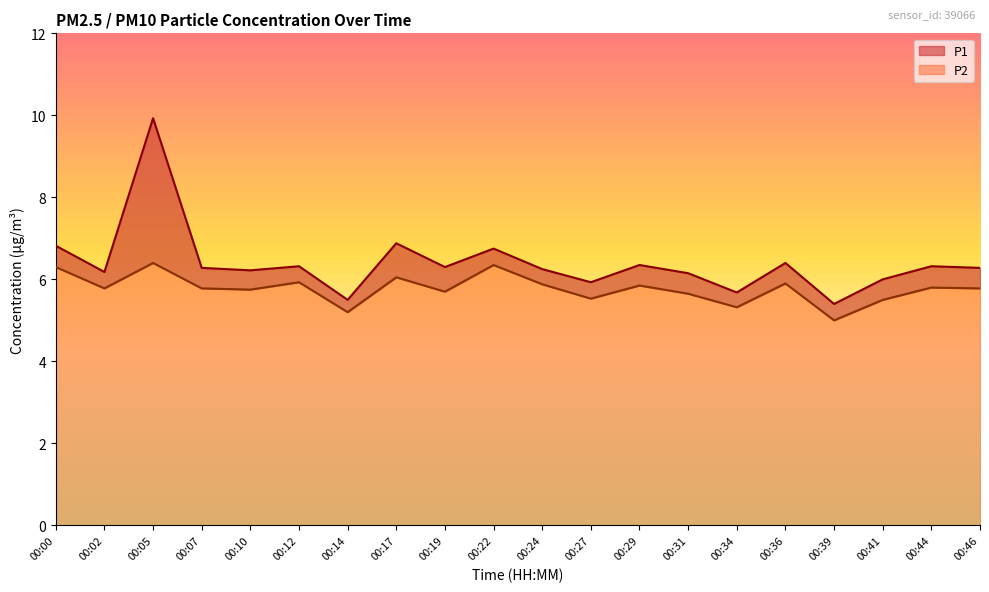

True or false: P1 has a value of 6.2 at 00:31.

True